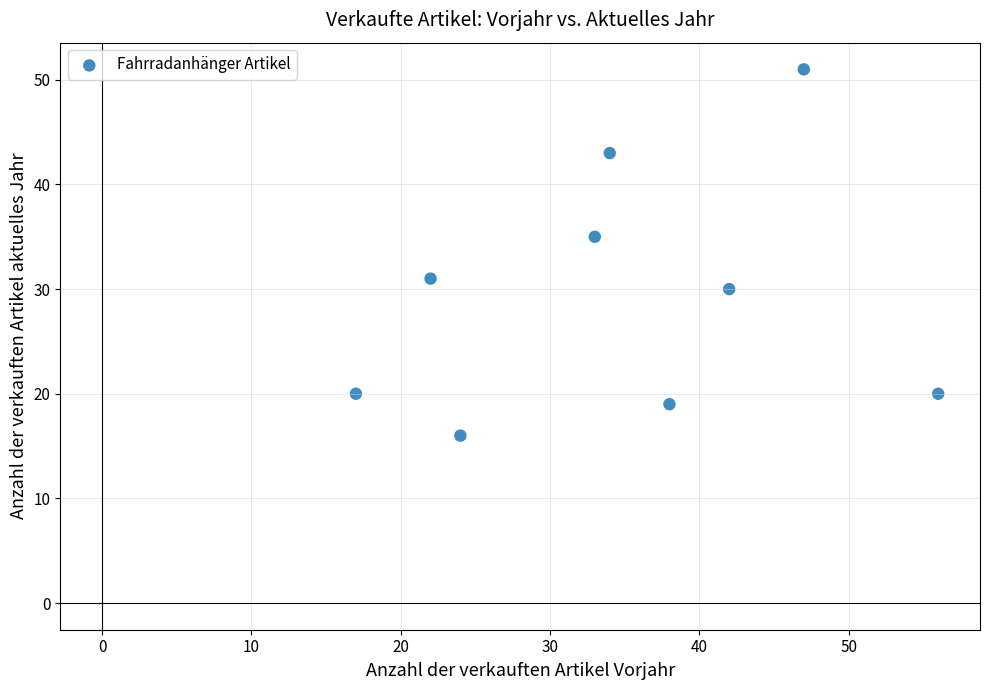

What is the average X value?

35